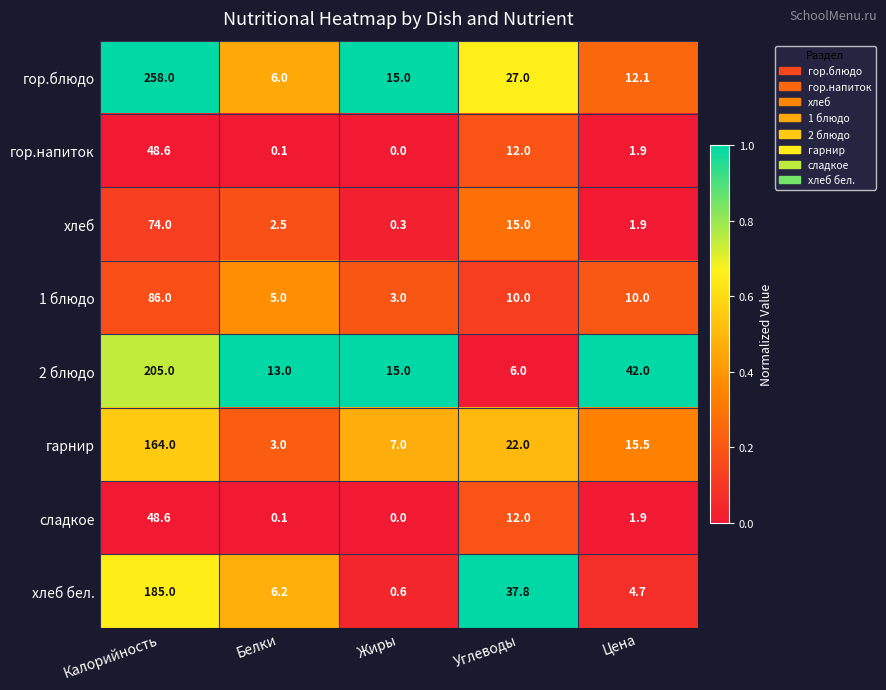

Which series has the widest spread of values?

гор.блюдо